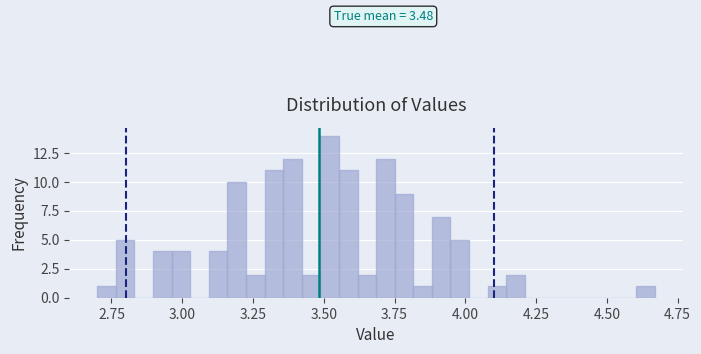

Around what value on the x-axis is the tallest bar? Give the approximate position of its centre, as read against the axis.

3.50